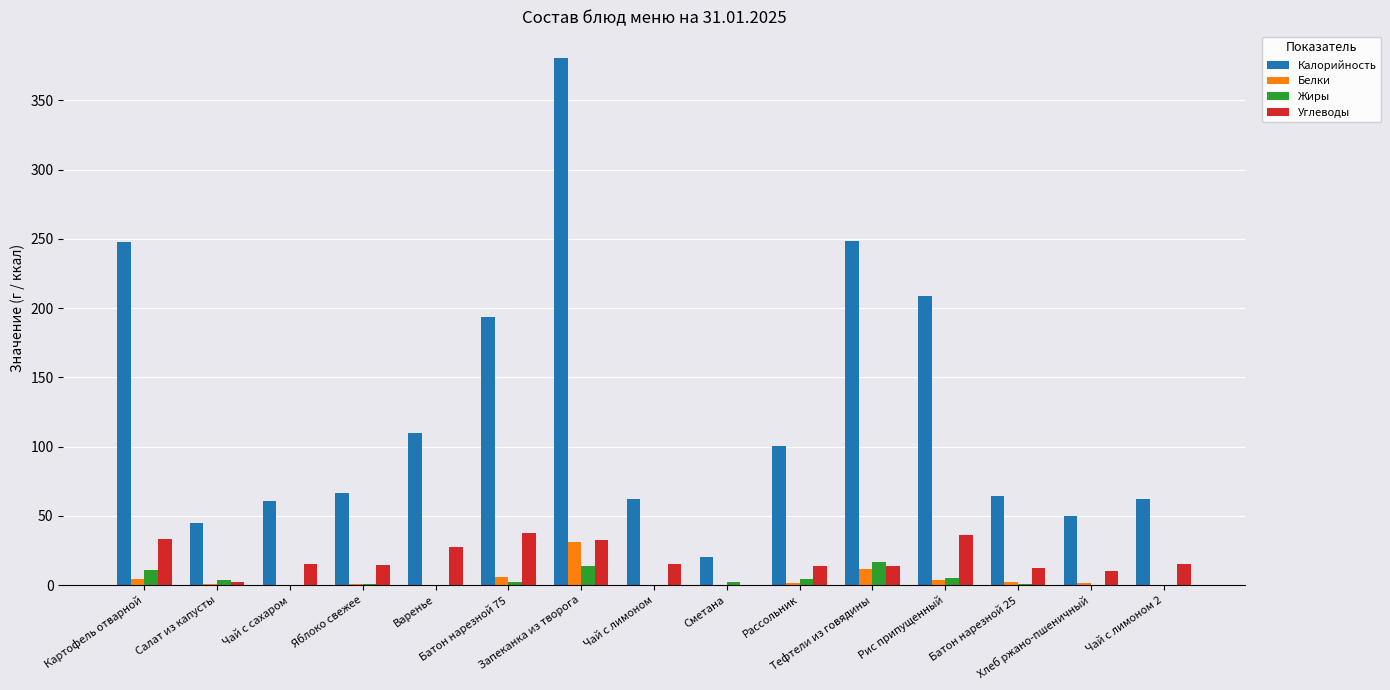

Which series has the largest total across all categories?

Калорийность